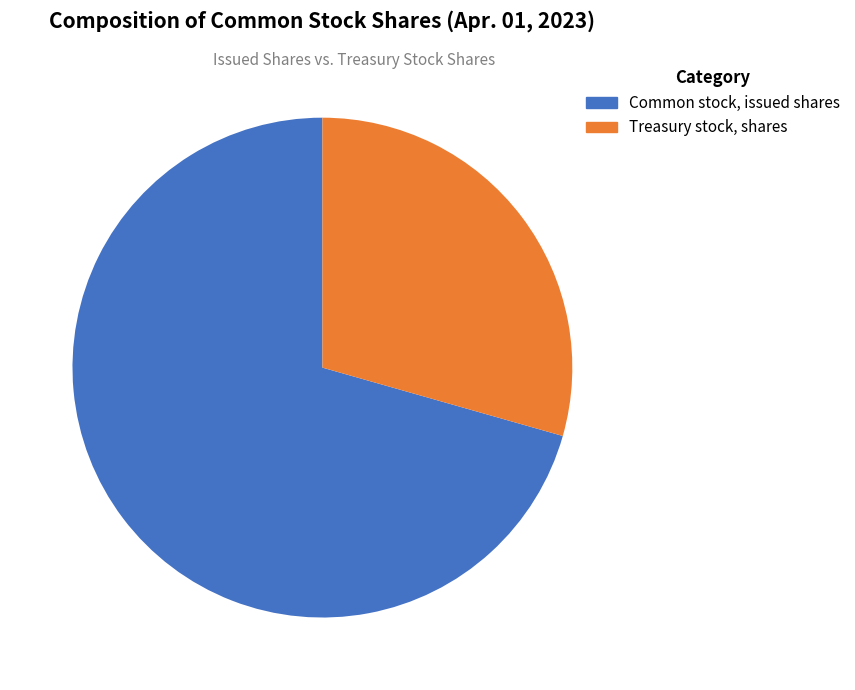

Which category has the biggest portion of the pie?

Common stock, issued shares